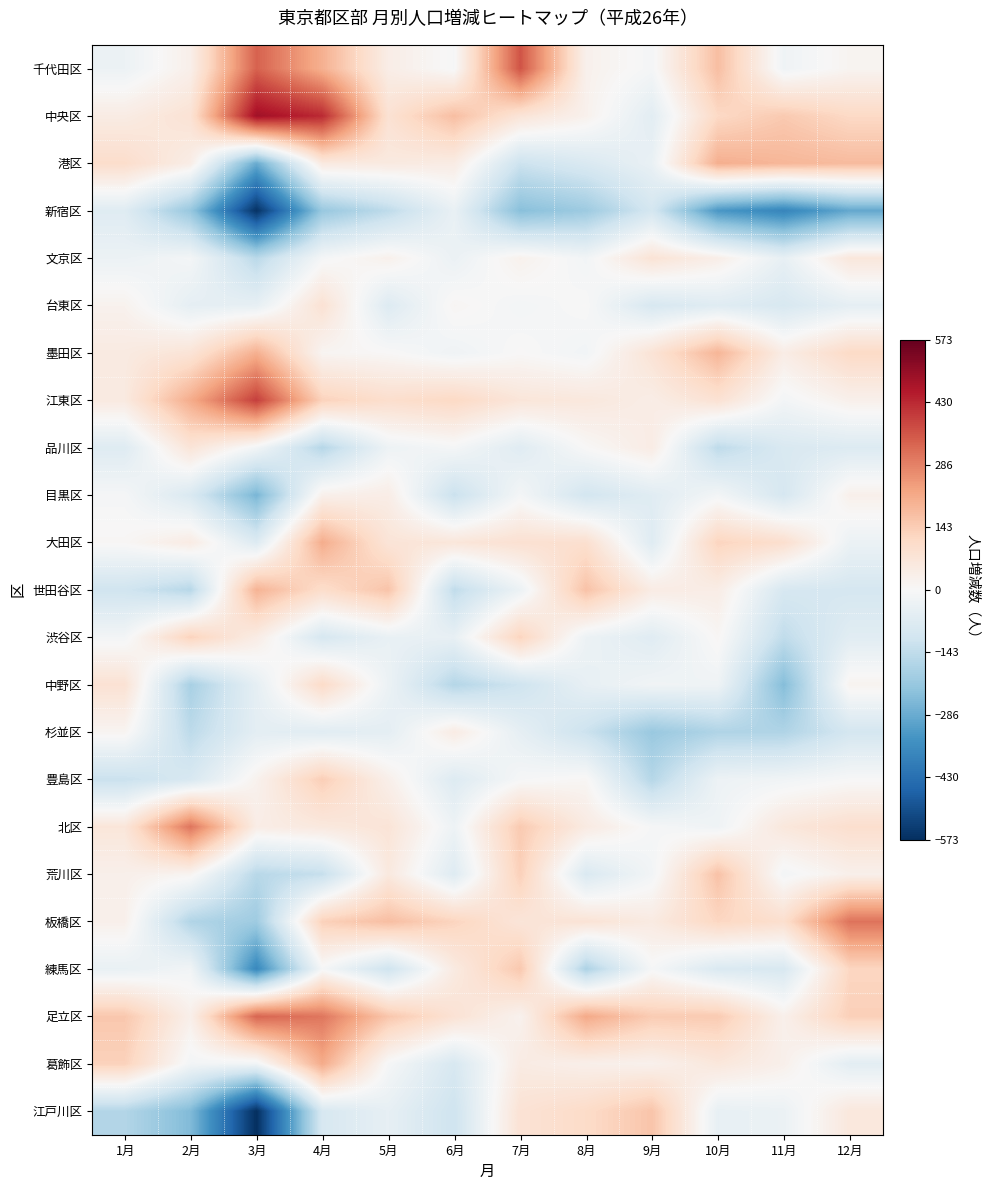

Reading left to right, list all the values displayed in this chart.

千代田区: 1月=-32	2月=31	3月=339	4月=203	5月=39	6月=-5	7月=361	8月=26	9月=-9	10月=174	11月=-24	12月=15
中央区: 1月=46	2月=81	3月=483	4月=429	5月=85	6月=174	7月=74	8月=25	9月=-61	10月=115	11月=150	12月=114
港区: 1月=101	2月=40	3月=-286	4月=54	5月=54	6月=45	7月=-120	8月=-85	9月=-40	10月=206	11月=191	12月=182
新宿区: 1月=-70	2月=-218	3月=-566	4月=-216	5月=-147	6月=-41	7月=-241	8月=-207	9月=-101	10月=-332	11月=-378	12月=-294
文京区: 1月=-33	2月=-11	3月=-155	4月=-8	5月=27	6月=-35	7月=24	8月=-16	9月=78	10月=36	11月=-46	12月=64
台東区: 1月=22	2月=-52	3月=-47	4月=83	5月=-75	6月=10	7月=-13	8月=1	9月=-92	10月=-69	11月=-91	12月=-52
墨田区: 1月=51	2月=76	3月=204	4月=13	5月=3	6月=-23	7月=2	8月=-17	9月=78	10月=193	11月=41	12月=112
江東区: 1月=53	2月=212	3月=395	4月=131	5月=98	6月=115	7月=69	8月=61	9月=40	10月=84	11月=-14	12月=28
品川区: 1月=-72	2月=73	3月=-16	4月=-162	5月=-29	6月=-9	7月=-68	8月=2	9月=44	10月=-147	11月=-87	12月=-77
目黒区: 1月=-8	2月=-86	3月=-263	4月=28	5月=40	6月=-125	7月=-11	8月=-104	9月=-67	10月=-14	11月=-96	12月=29
大田区: 1月=6	2月=46	3月=-76	4月=210	5月=74	6月=67	7月=88	8月=93	9月=-70	10月=126	11月=96	12月=-34
世田谷区: 1月=-112	2月=-160	3月=198	4月=102	5月=163	6月=-143	7月=-33	8月=166	9月=45	10月=41	11月=-93	12月=-98
渋谷区: 1月=-13	2月=130	3月=43	4月=-94	5月=-41	6月=-44	7月=126	8月=-32	9月=-68	10月=8	11月=-143	12月=-64
中野区: 1月=83	2月=-187	3月=-52	4月=108	5月=-33	6月=-164	7月=-115	8月=-46	9月=-20	10月=-25	11月=-247	12月=18
杉並区: 1月=14	2月=-150	3月=-57	4月=-65	5月=-55	6月=45	7月=-50	8月=-122	9月=-214	10月=-173	11月=-173	12月=-101
豊島区: 1月=-126	2月=-91	3月=22	4月=140	5月=32	6月=-75	7月=-6	8月=8	9月=-163	10月=-30	11月=-20	12月=-2
北区: 1月=68	2月=308	3月=40	4月=58	5月=74	6月=-28	7月=150	8月=50	9月=-6	10月=-24	11月=63	12月=96
荒川区: 1月=30	2月=15	3月=-158	4月=-133	5月=57	6月=-72	7月=135	8月=-84	9月=-16	10月=166	11月=-14	12月=29
板橋区: 1月=29	2月=-170	3月=-204	4月=134	5月=174	6月=126	7月=71	8月=78	9月=51	10月=121	11月=96	12月=311
練馬区: 1月=-42	2月=-18	3月=-370	4月=-7	5月=-114	6月=51	7月=154	8月=-178	9月=-6	10月=-84	11月=-90	12月=121
足立区: 1月=155	2月=31	3月=333	4月=305	5月=158	6月=82	7月=21	8月=217	9月=146	10月=148	11月=29	12月=137
葛飾区: 1月=133	2月=-15	3月=-19	4月=214	5月=-6	6月=-91	7月=47	8月=31	9月=25	10月=64	11月=29	12月=-59
江戸川区: 1月=-167	2月=-252	3月=-573	4月=-92	5月=-48	6月=-116	7月=81	8月=108	9月=161	10月=-45	11月=-35	12月=62